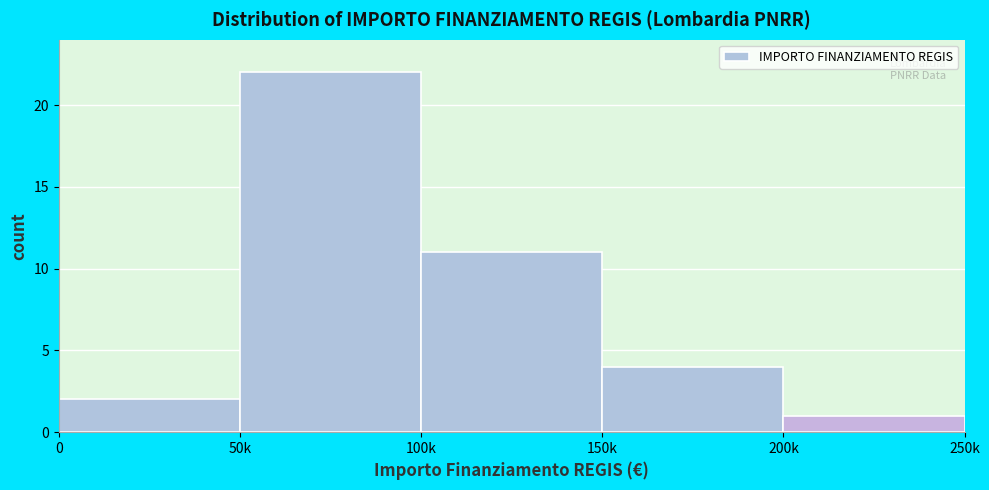

Reading left to right, list all the values displayed in this chart.

0=2	50k=22	100k=11	150k=4	200k=1